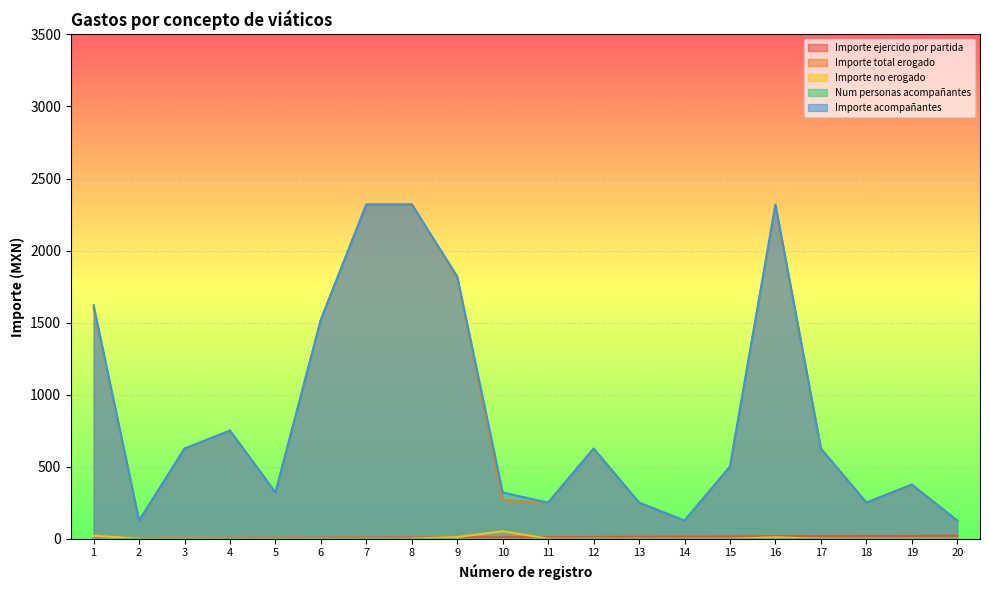

Which has a higher value, 2 or 8?

8